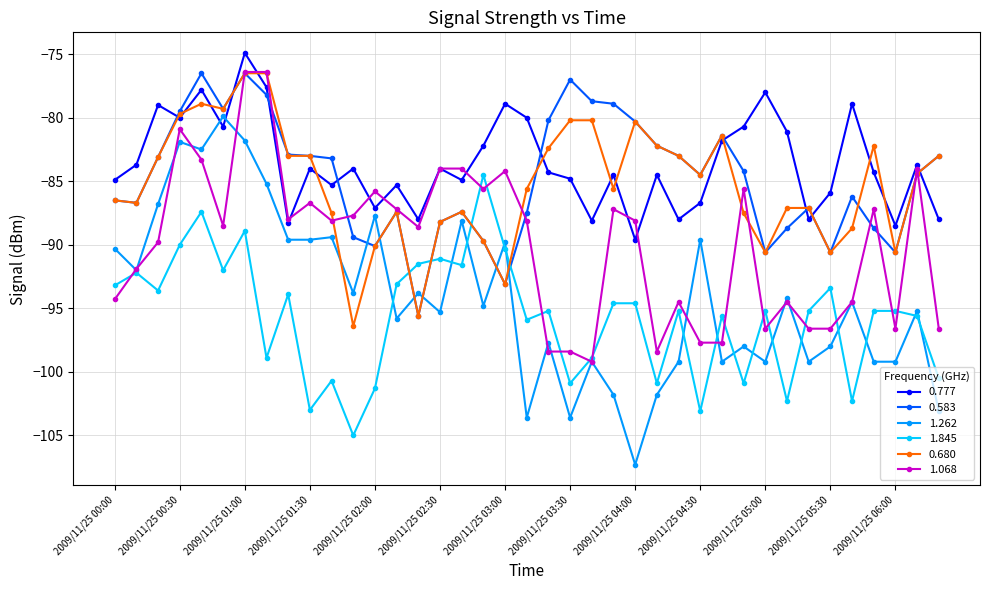

Does the chart have visible grid lines?

Yes